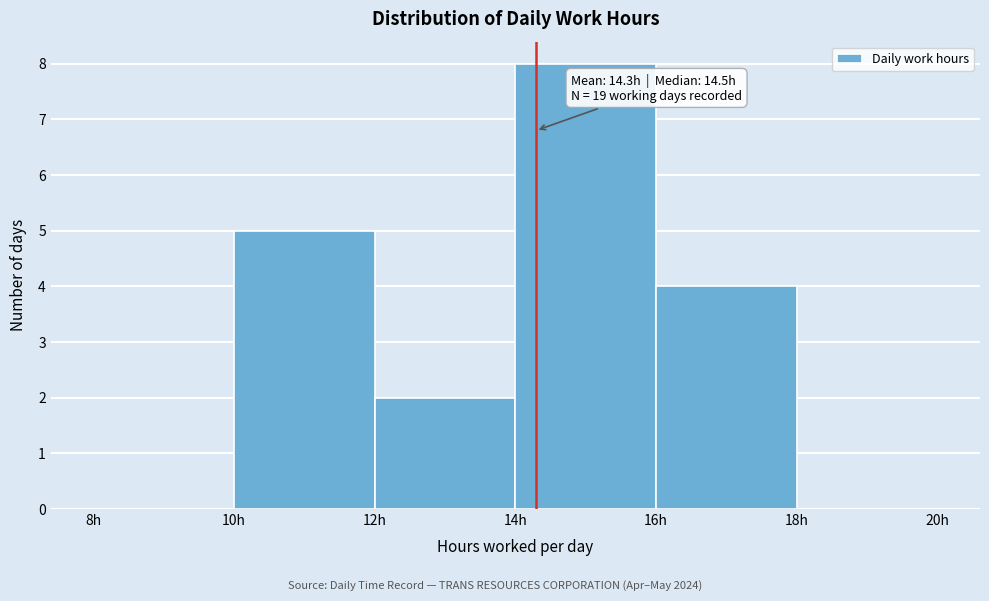

Over which range of the x-axis is the bar tallest?

14 to 16